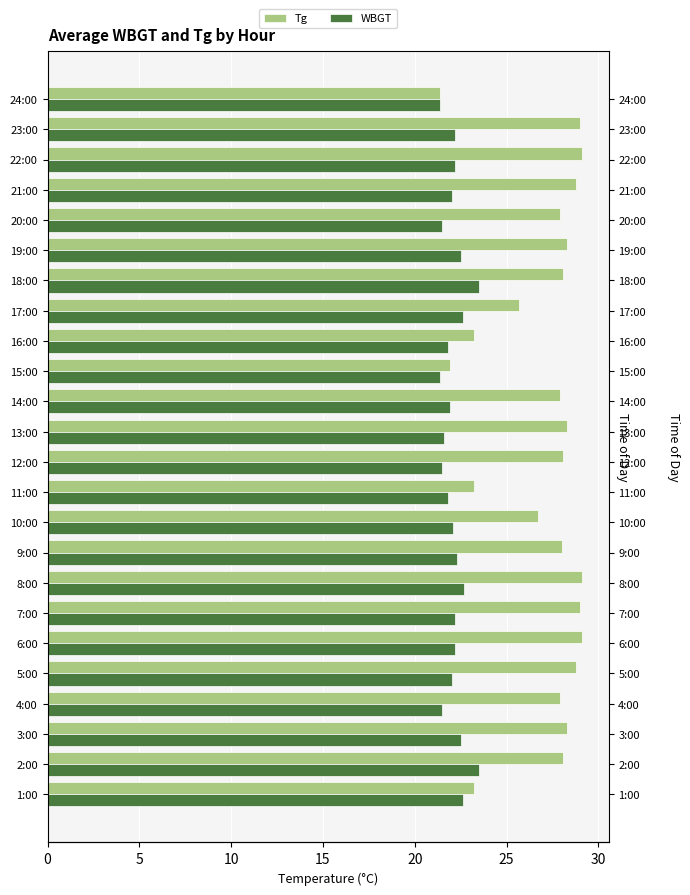

What are all the series names shown in the legend?

Tg, WBGT